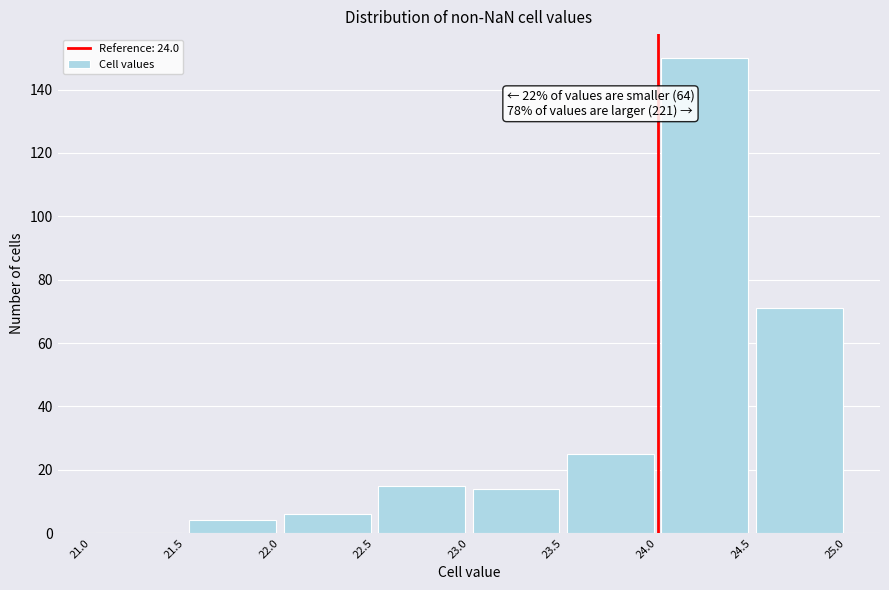

Which range on the x-axis has the tallest bar?

24.0 to 24.5